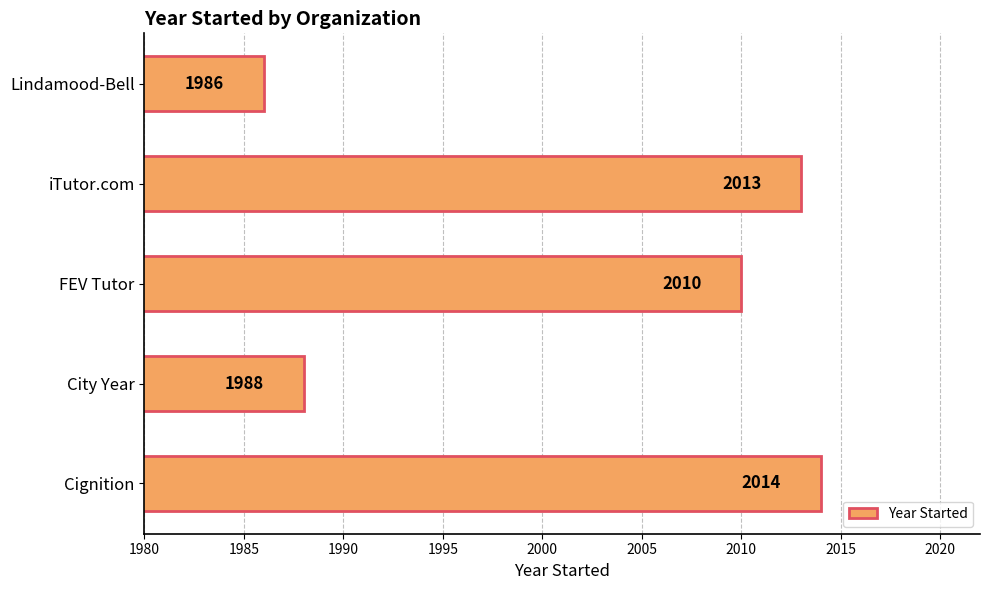

Which category has the highest value across all series?

Cignition